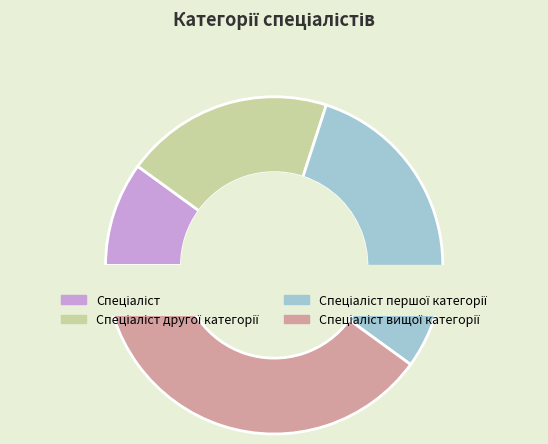

To the nearest percent, what portion does Спеціаліст другої категорії represent?

20%